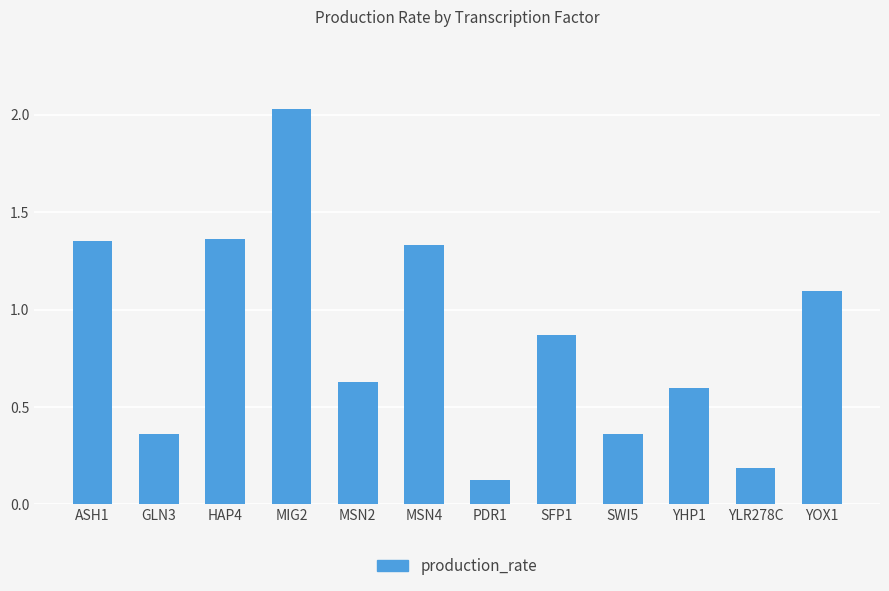

How many bars are there in total?

12